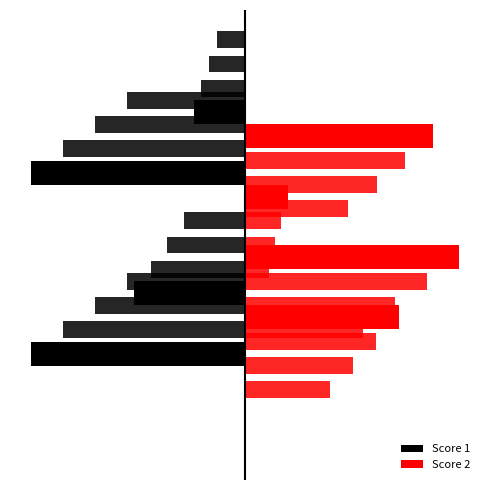

Reading left to right, what are all the values shown in this chart?

Score 1: -25	-13	0	-25	-6
Score 2: 0	18	25	5	22